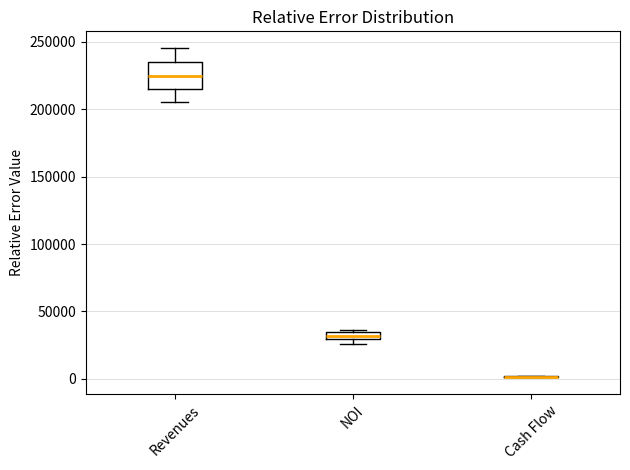

Which box is the tallest, from its lower edge to its upper edge?

Revenues